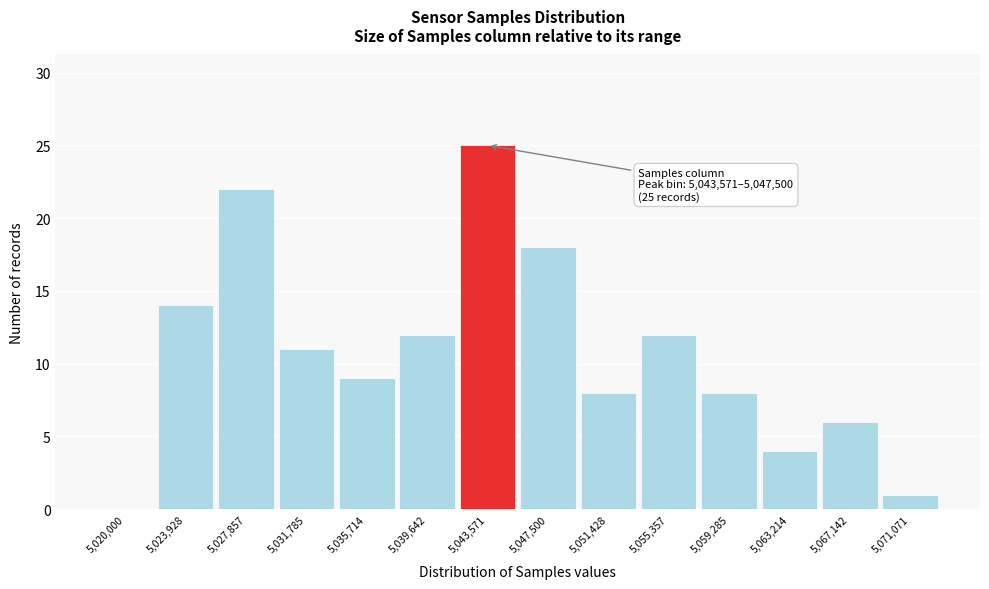

Reading left to right, what are all the values shown in this chart?

5,020,000=0	5,023,928=14	5,027,857=22	5,031,785=11	5,035,714=9	5,039,642=12	5,043,571=25	5,047,500=18	5,051,428=8	5,055,357=12	5,059,285=8	5,063,214=4	5,067,142=6	5,071,071=1